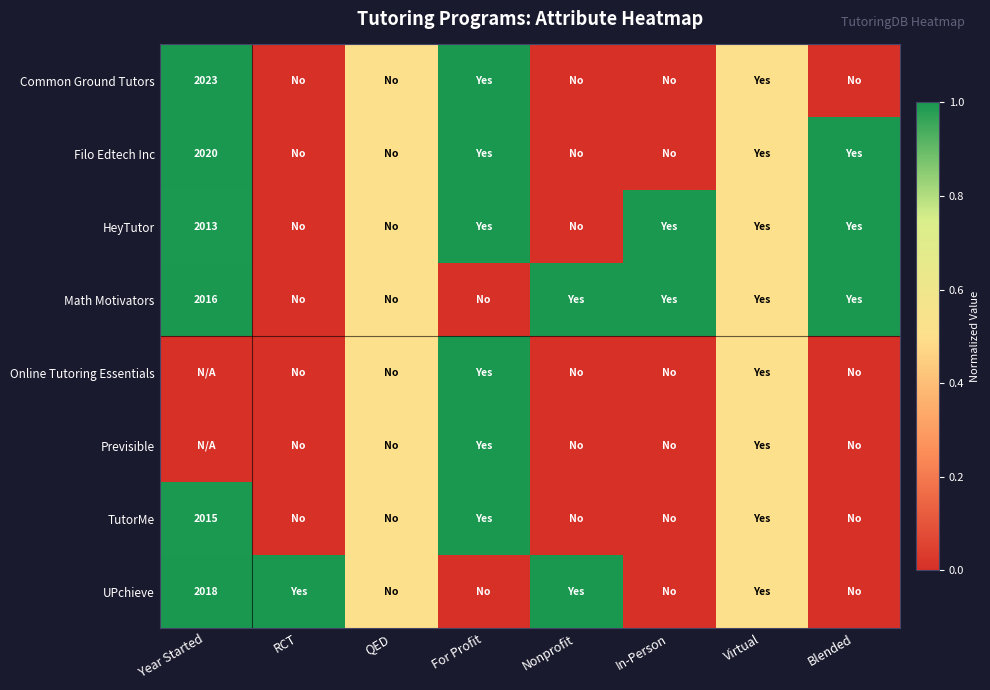

Which series has the largest total across all categories?

Math Motivators